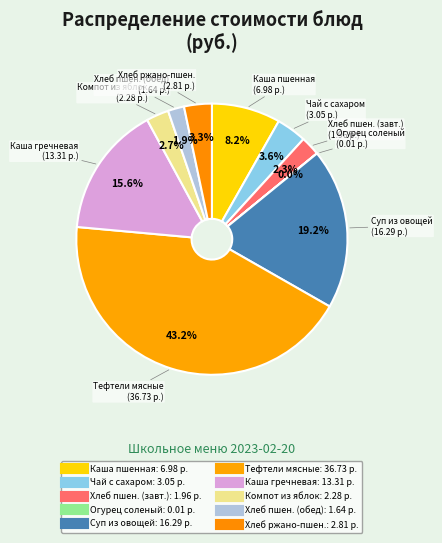

To the nearest percent, what is the average slice percentage?

10%